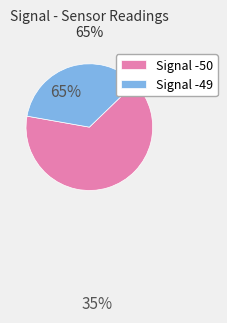

Which category accounts for the majority?

Signal -50